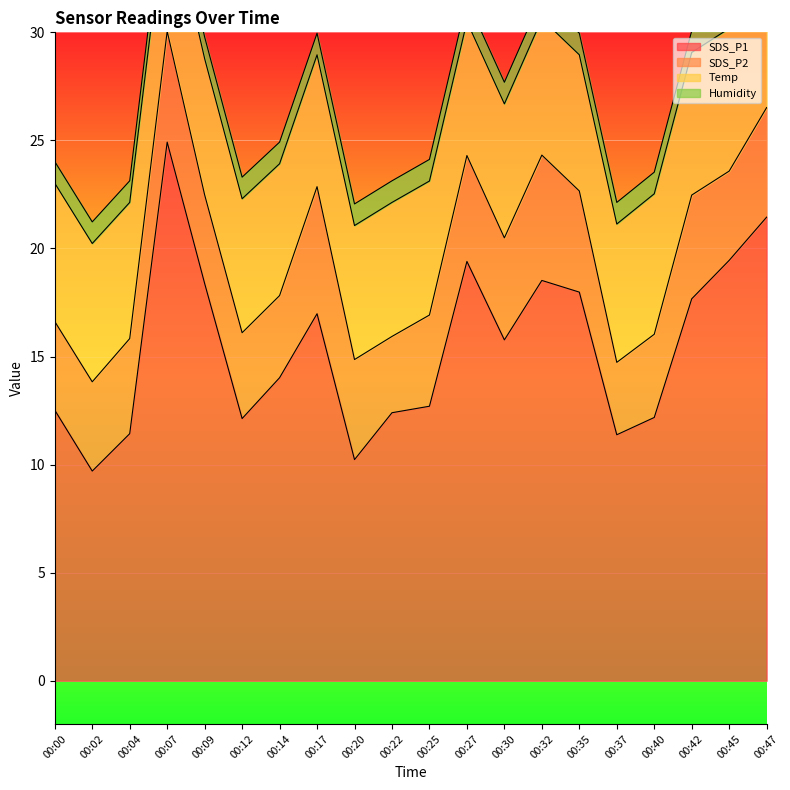

What is the lowest value of the Temp series?

6.1